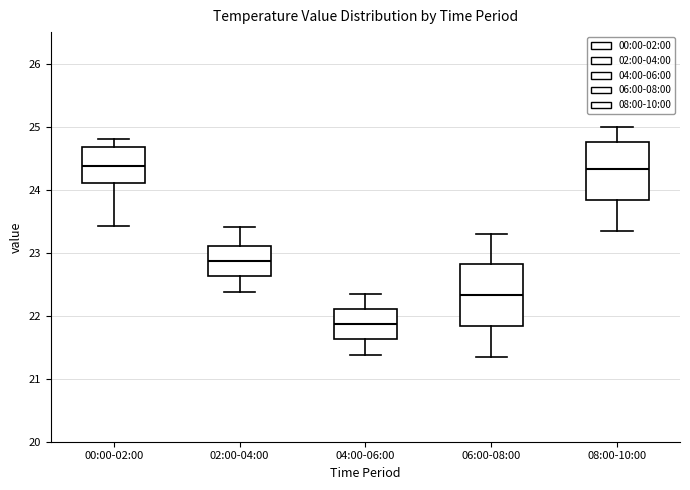

Reading left to right, transcribe this box plot: for each box, give where its median line is, the range the box spans, and where its two whiskers end, as read against the y-axis. The values are not printed on the chart, so give them approximately, as read against the axis.

00:00-02:00: median 24.4, box 24.1 to 24.7, whiskers 23.4 to 24.8
02:00-04:00: median 22.9, box 22.6 to 23.1, whiskers 22.4 to 23.4
04:00-06:00: median 21.9, box 21.6 to 22.1, whiskers 21.4 to 22.4
06:00-08:00: median 22.3, box 21.8 to 22.8, whiskers 21.4 to 23.3
08:00-10:00: median 24.3, box 23.8 to 24.8, whiskers 23.4 to 25.0